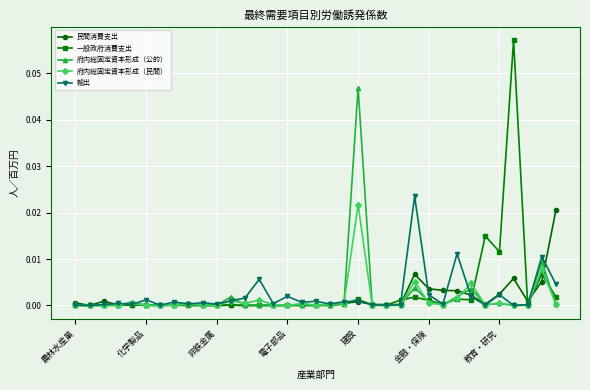

How many categories are shown in the chart?

35